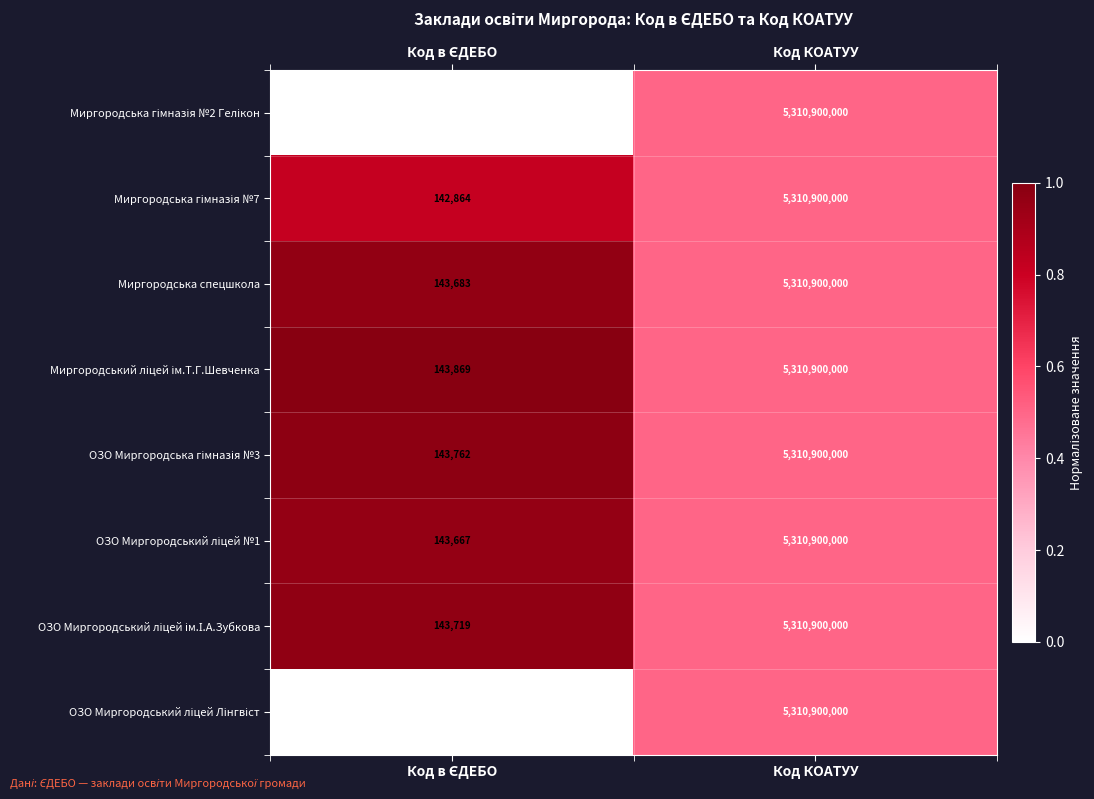

What is the total value across all series at Код КОАТУУ?

42487200000